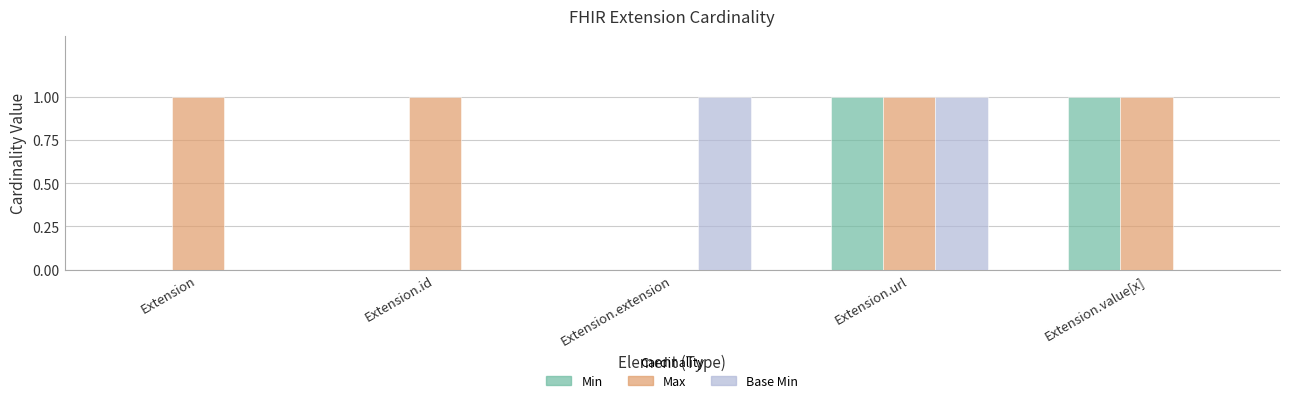

The value of Min at Extension.id is 0. True or false?

True